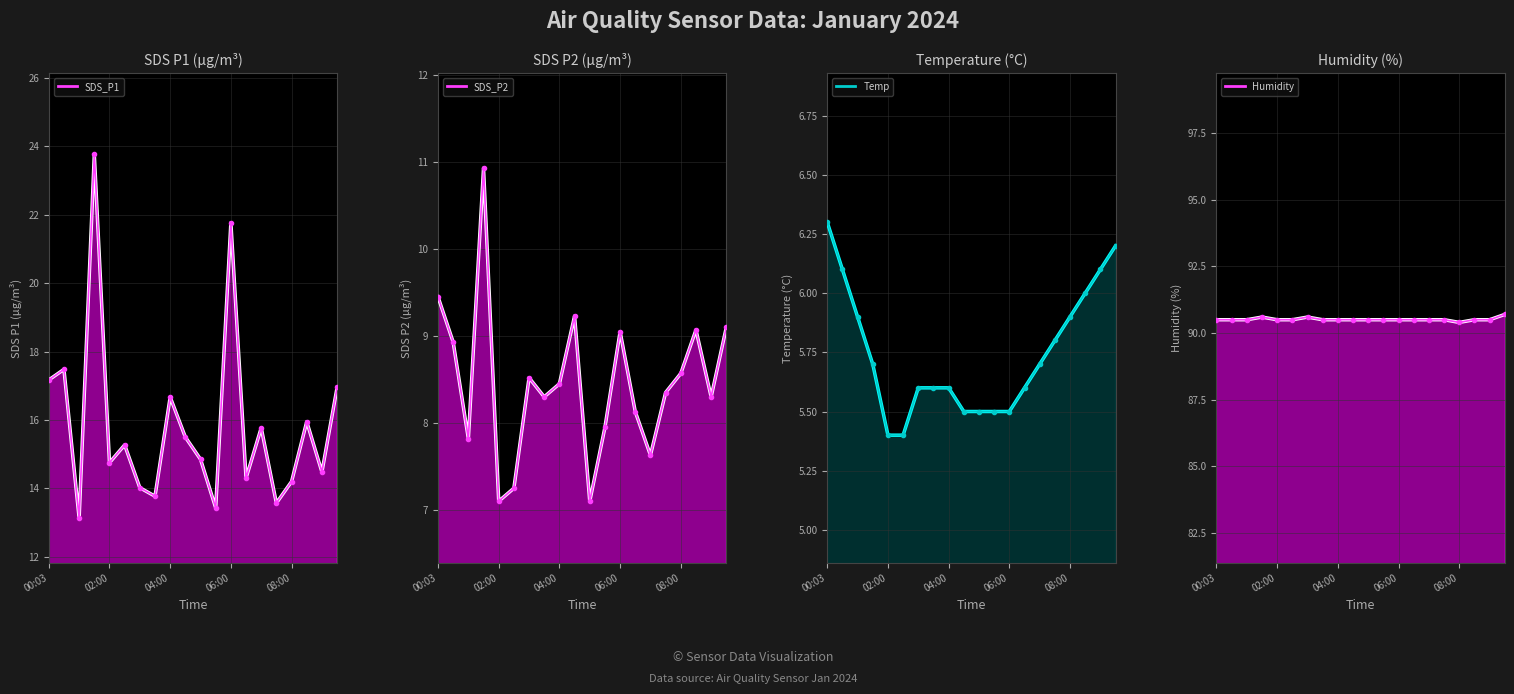

At which category is the sum across all series the highest?

01:30